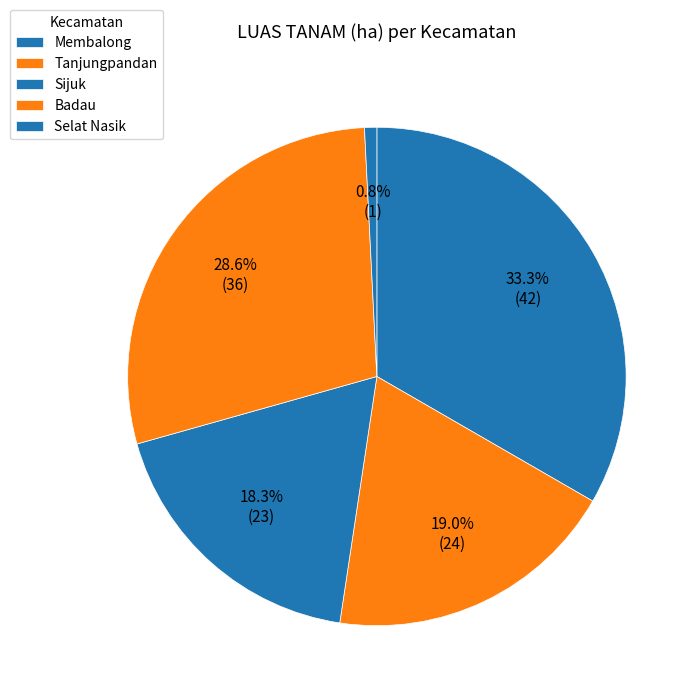

To the nearest percent, what percentage of the pie is Badau?

29%